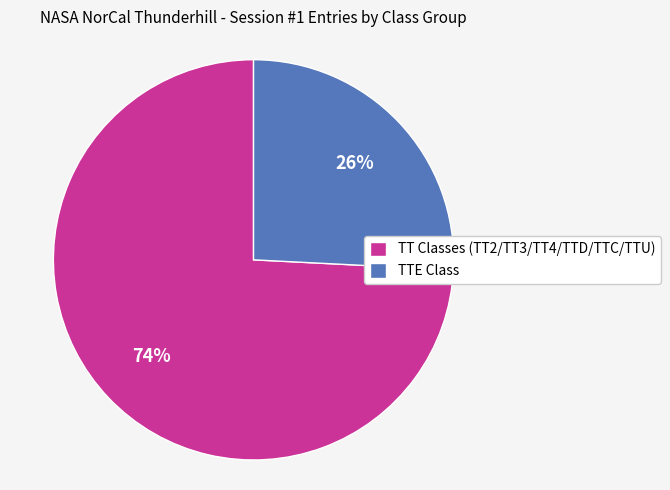

Is TT Classes (TT2/TT3/TT4/TTD/TTC/TTU) the majority of the pie?

Yes